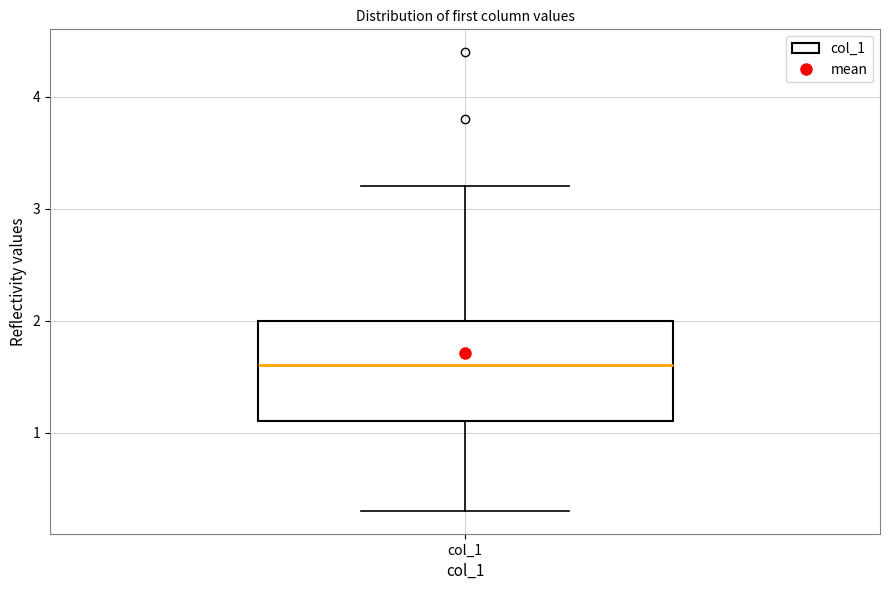

Read this box plot against the y-axis: the position of the median line, the range covered by the box, and the ends of both whiskers. The values are not printed on the chart, so give them approximately, as read against the axis.

median 1.6, box 1.1 to 2.0, whiskers 0.3 to 3.2